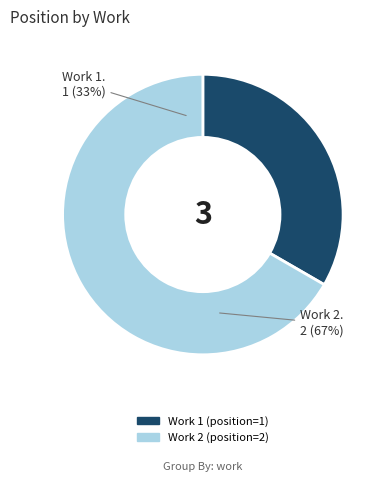

Does any single category account for the majority?

Yes